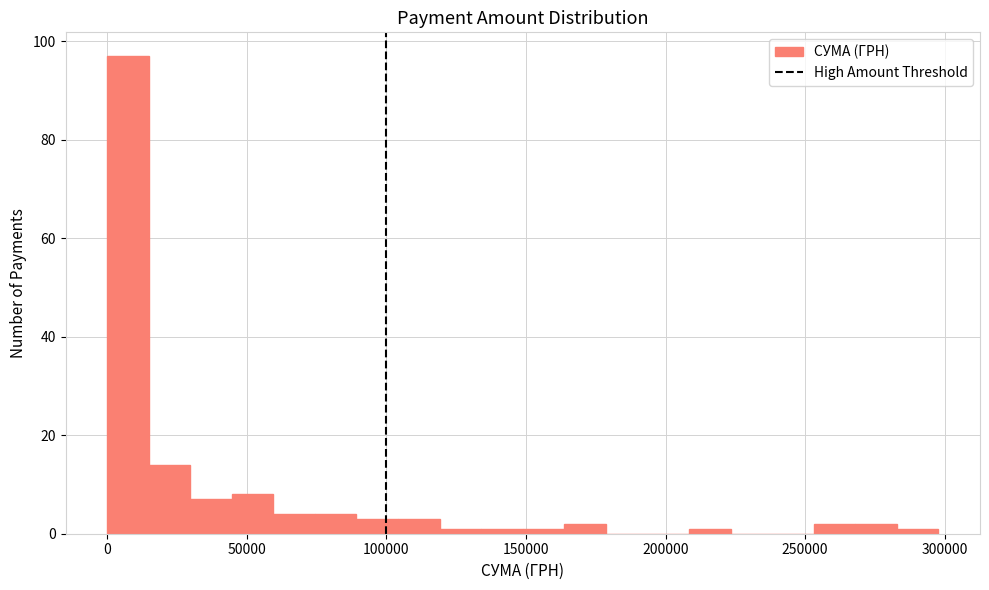

Around what value on the x-axis is the tallest bar? Give the approximate position of its centre, as read against the axis.

5000